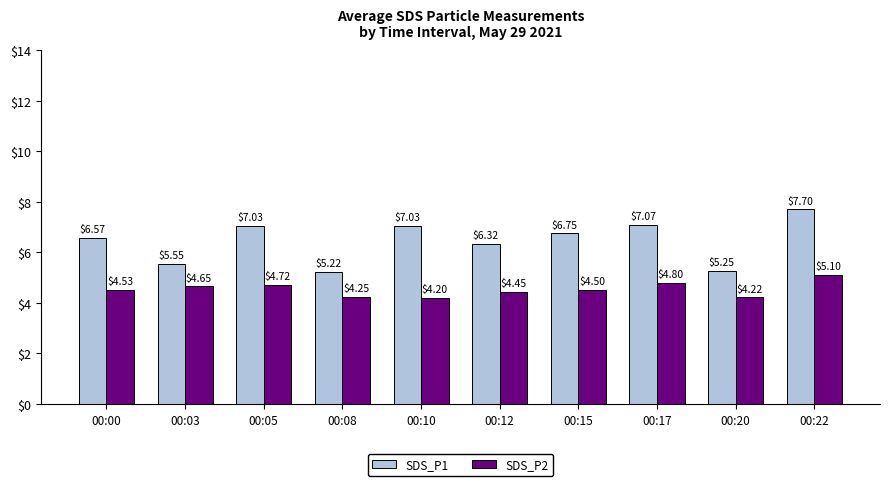

List the labels in order of SDS_P2 value, largest first.

00:22, 00:17, 00:05, 00:03, 00:00, 00:15, 00:12, 00:08, 00:20, 00:10